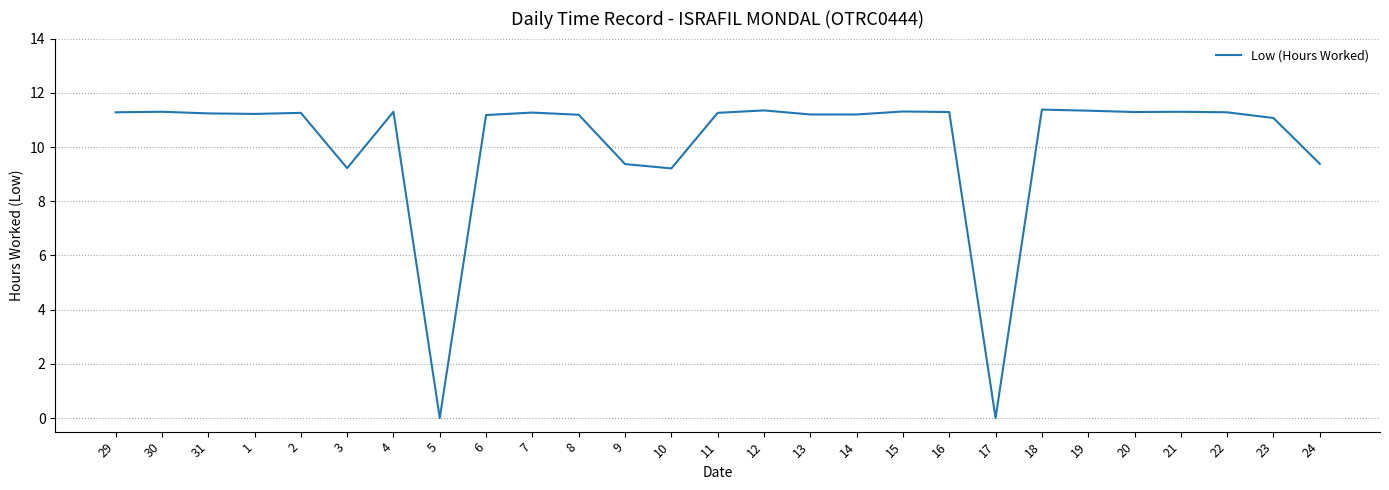

What is the ratio of the value at 8 to the value at 14?

1.0